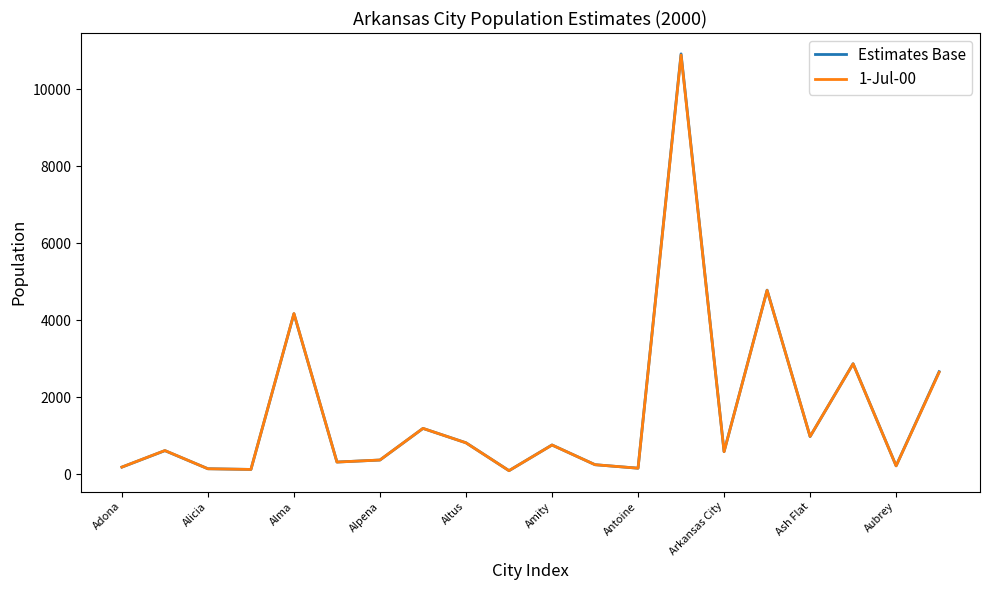

What is the maximum value shown in the chart?

10918